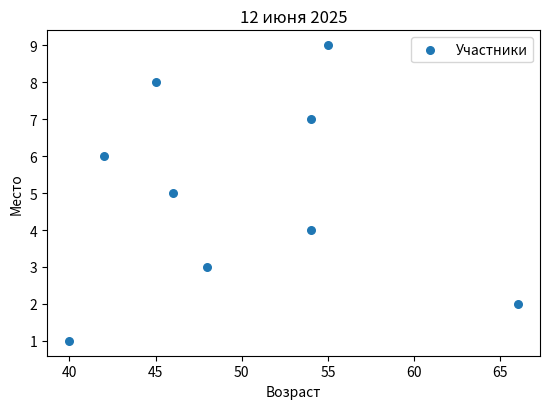

What is the average X value?

50